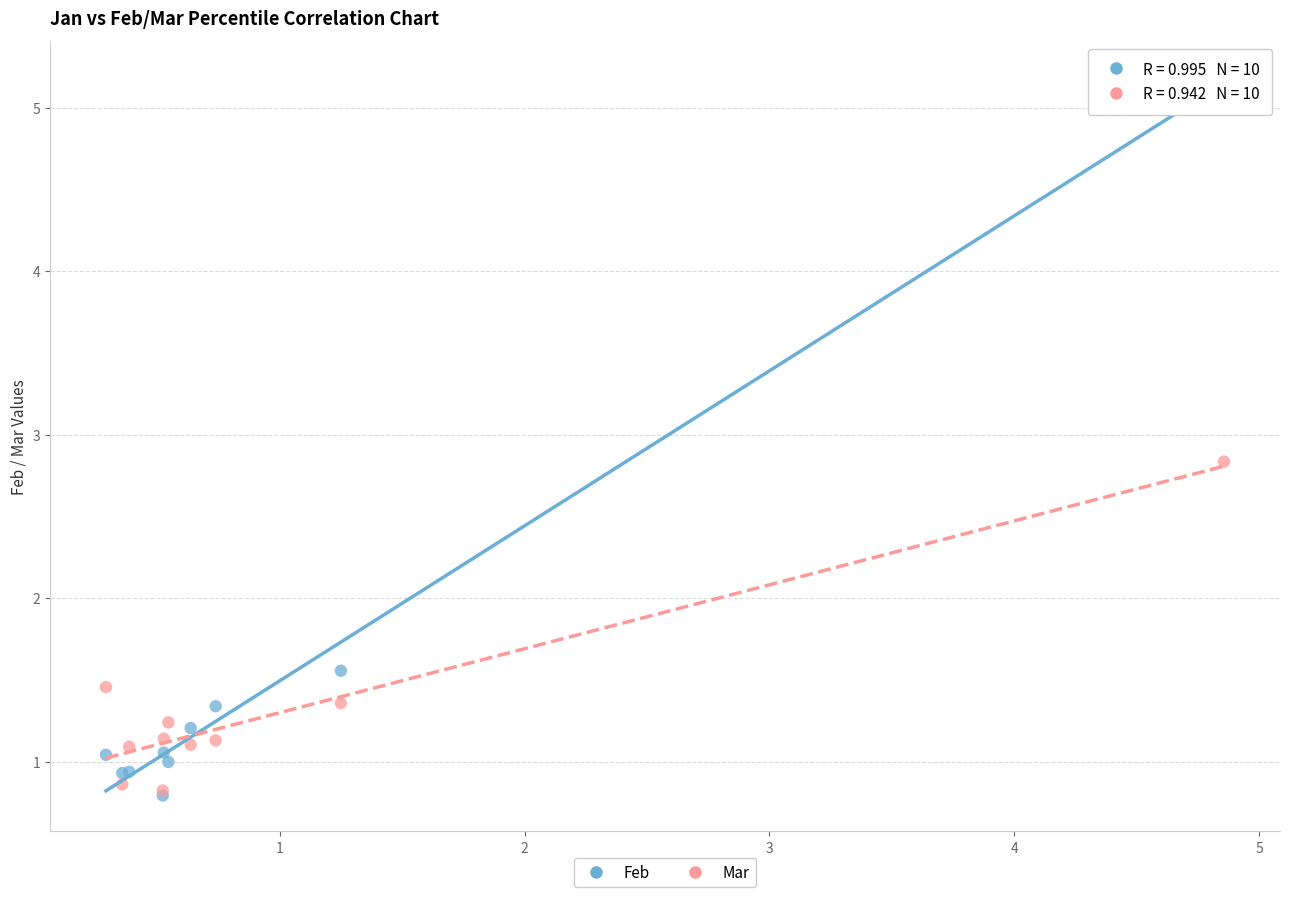

Across all series, what Y value is closest to 2?

1.6